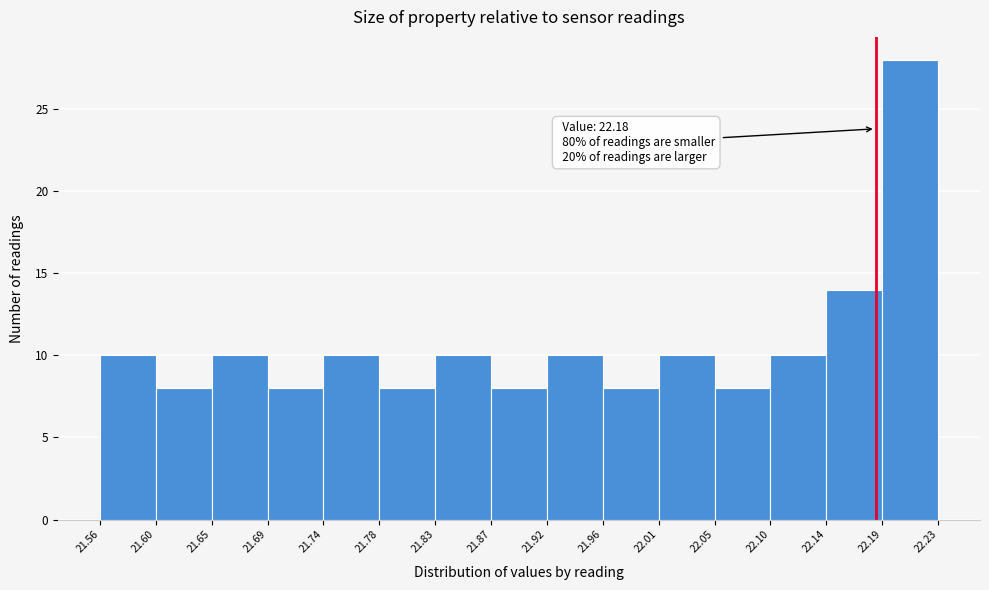

Over which range of the x-axis is the bar tallest?

22.19 to 22.23